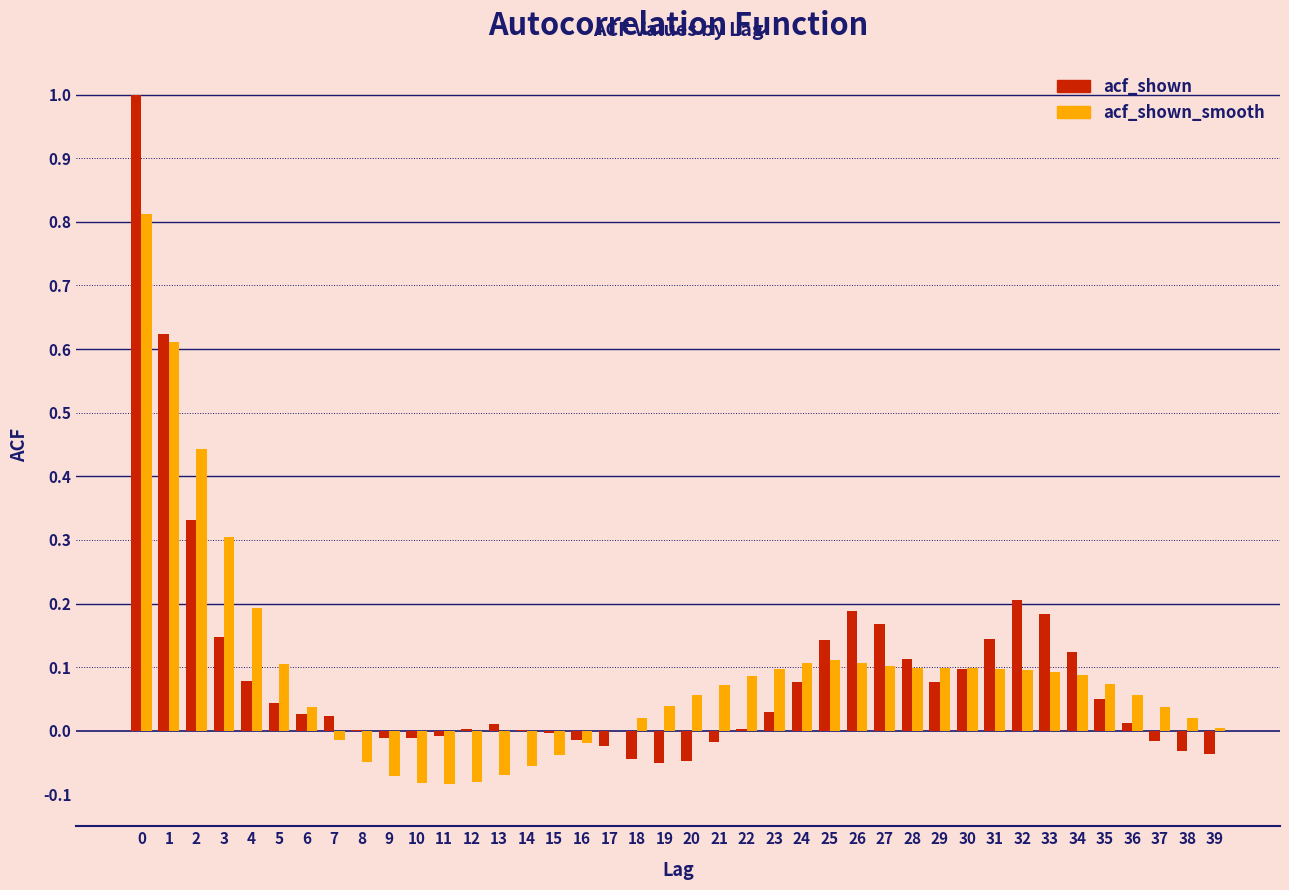

What is the sum of all acf_shown values?

3.6